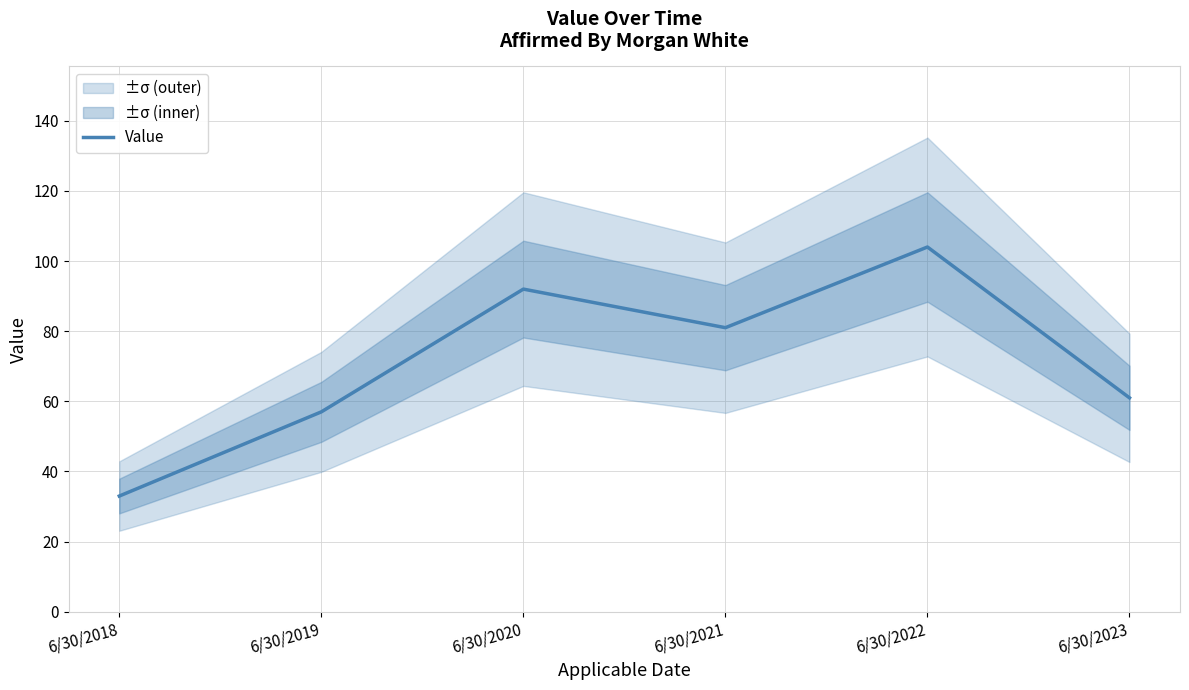

At which category does the data reach its first local peak?

6/30/2020